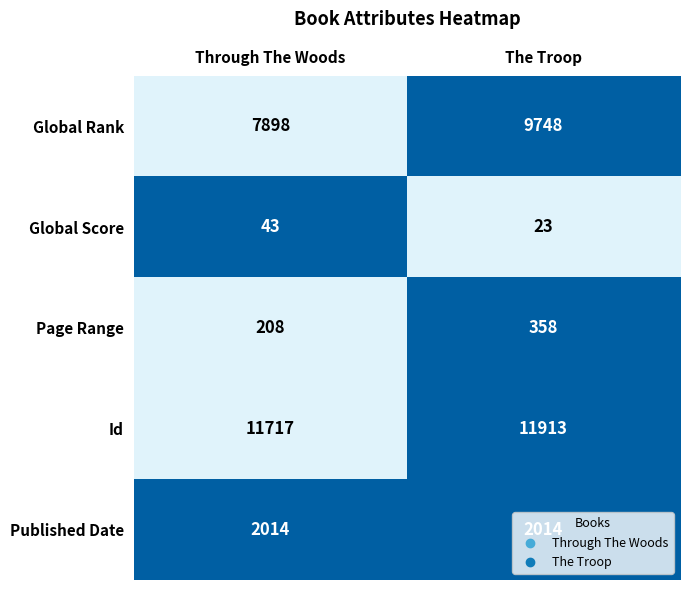

How many series are shown in this chart?

5